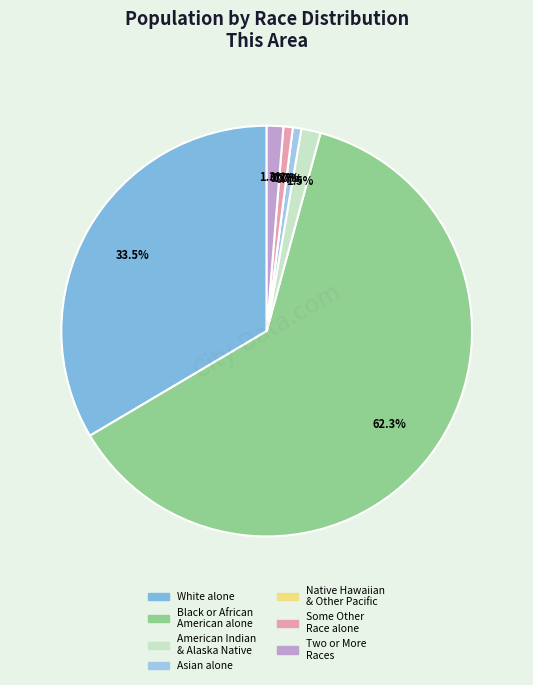

How many segments does this pie chart have?

7